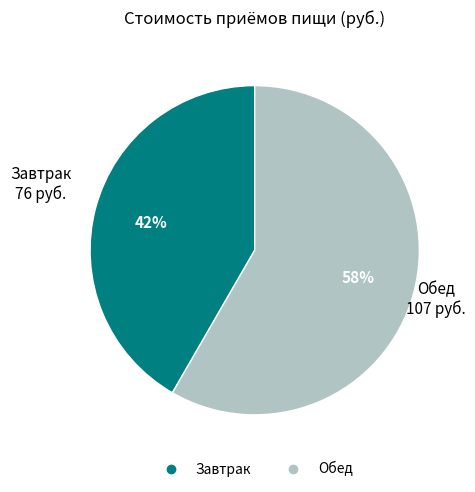

Is it true that Завтрак is 34% of the pie?

False